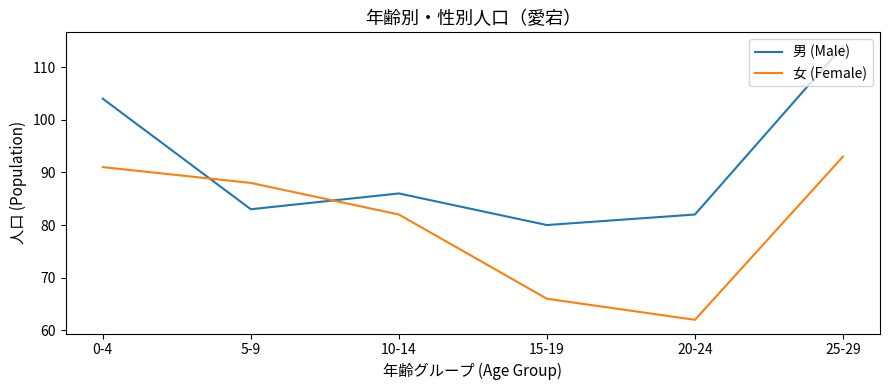

Where do 女 (Female) and 男 (Male) first cross each other?

0-4 and 5-9